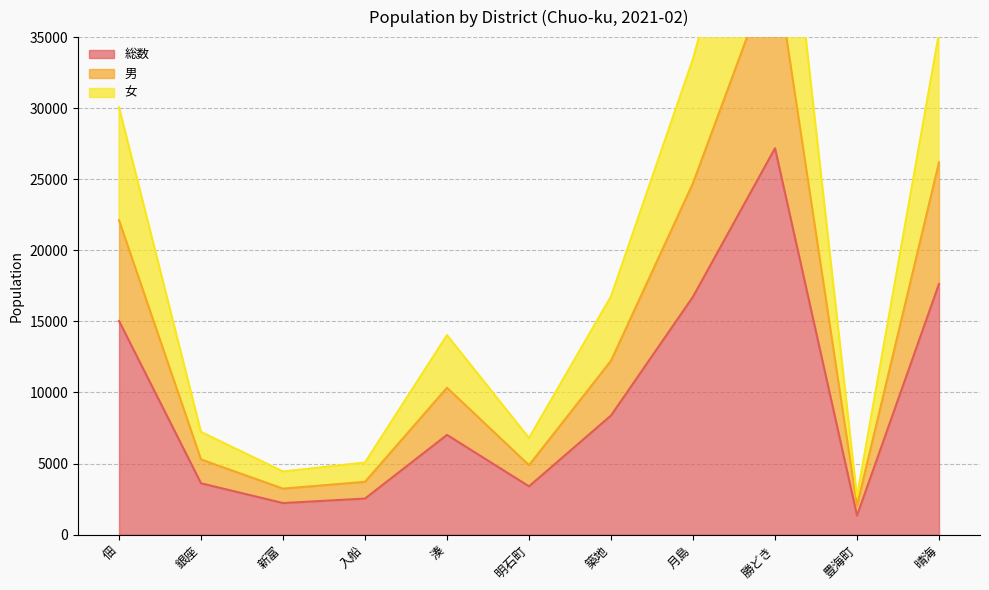

Between 月島 and 晴海, which series saw the biggest shift?

女